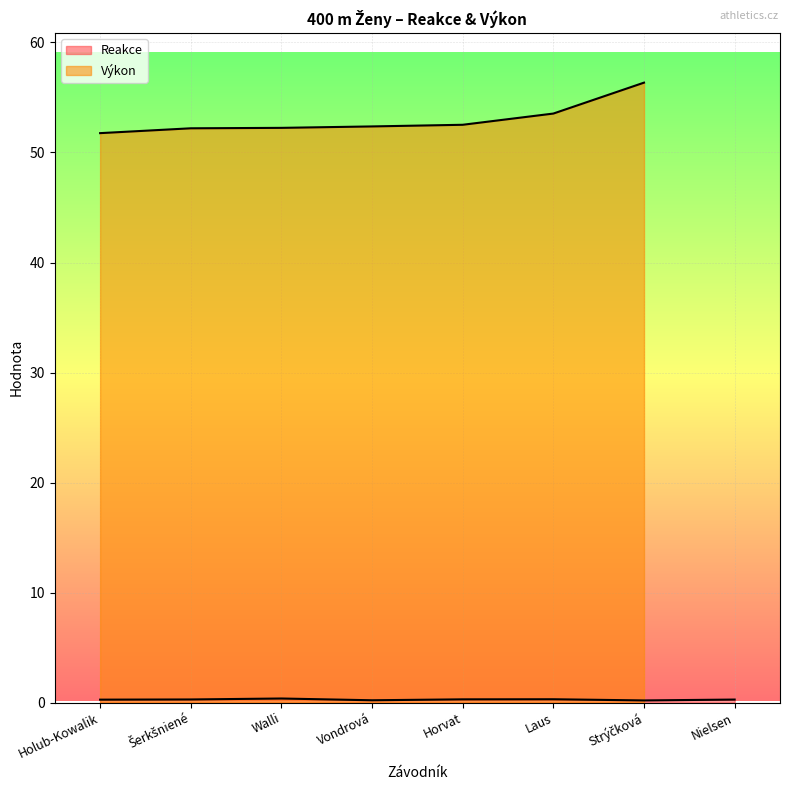

At which label is the value closest to 0?

Strýčková